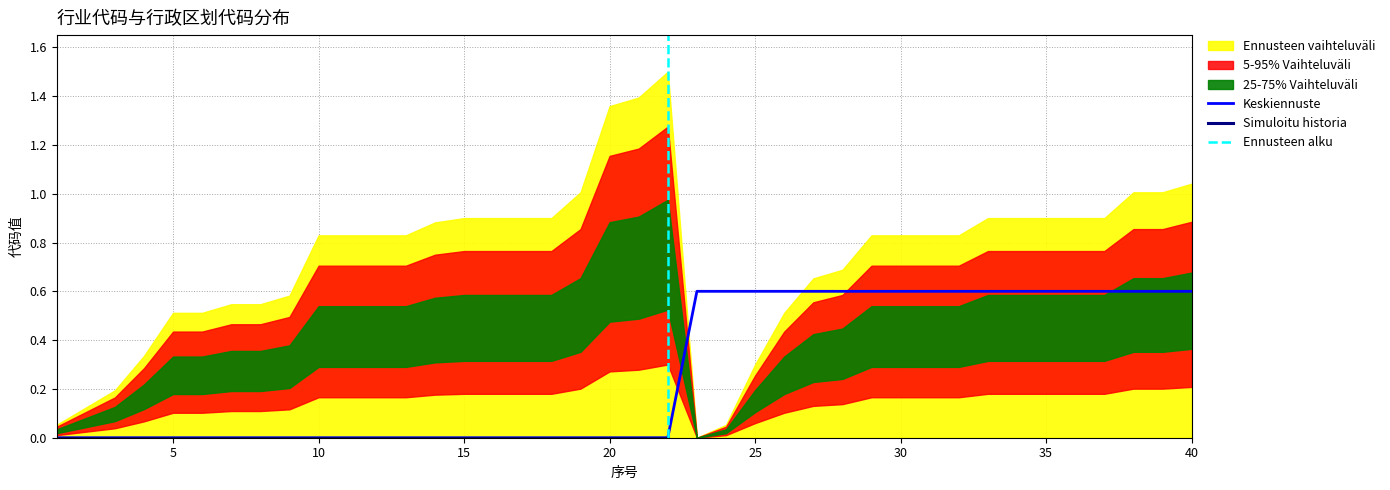

What is the value of the 33rd point from the left?

0.6